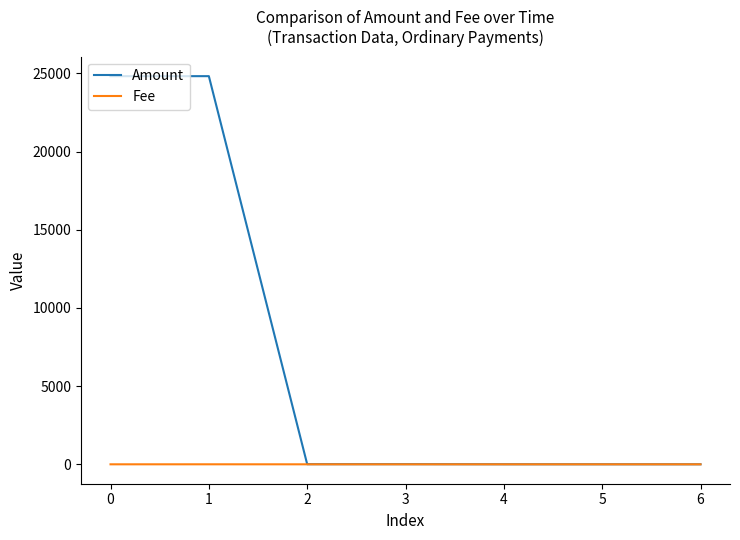

What are all the series names shown in the legend?

Amount, Fee